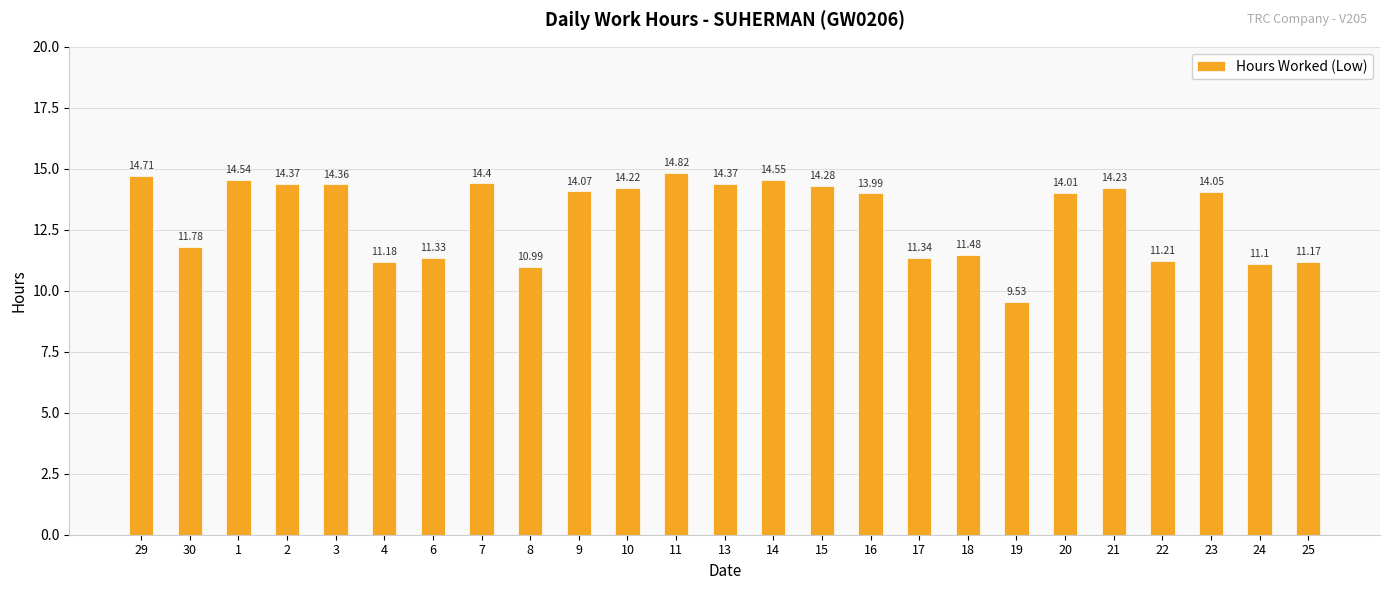

Is it true that the value at 18 is 11.5?

True